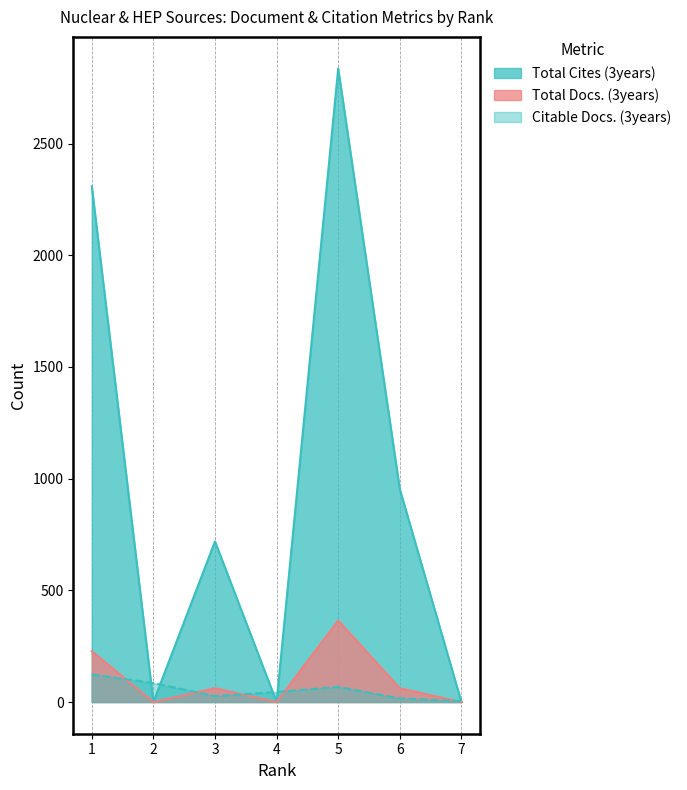

Where is the first local minimum for Total Cites (3years)?

2